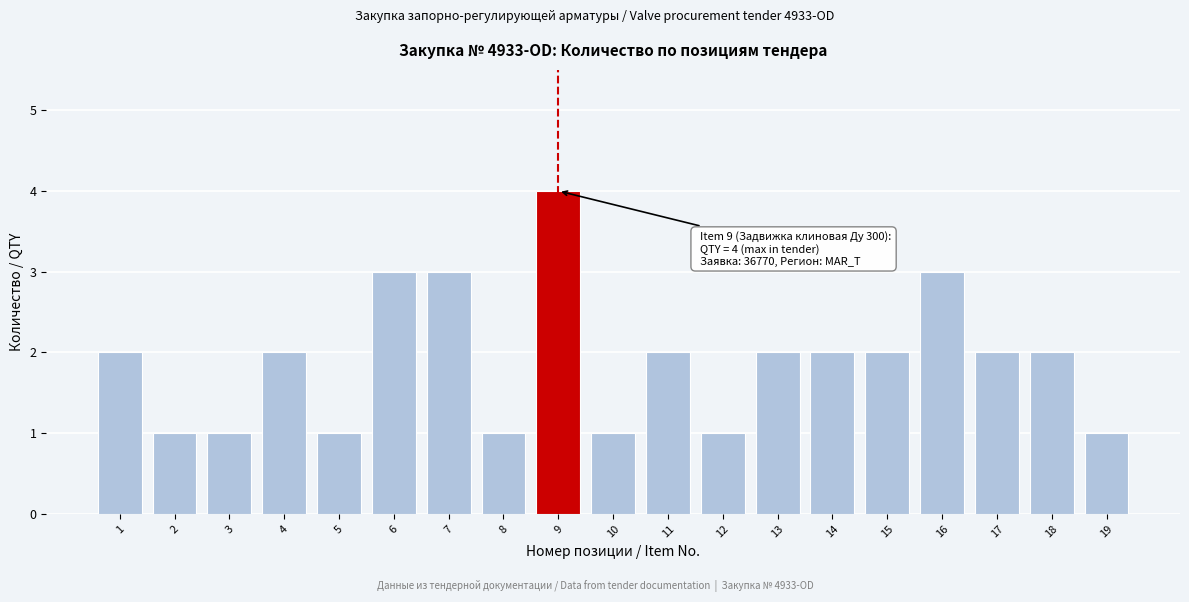

Reading right to left, list all the values displayed in this chart.

1	2	2	3	2	2	2	1	2	1	4	1	3	3	1	2	1	1	2